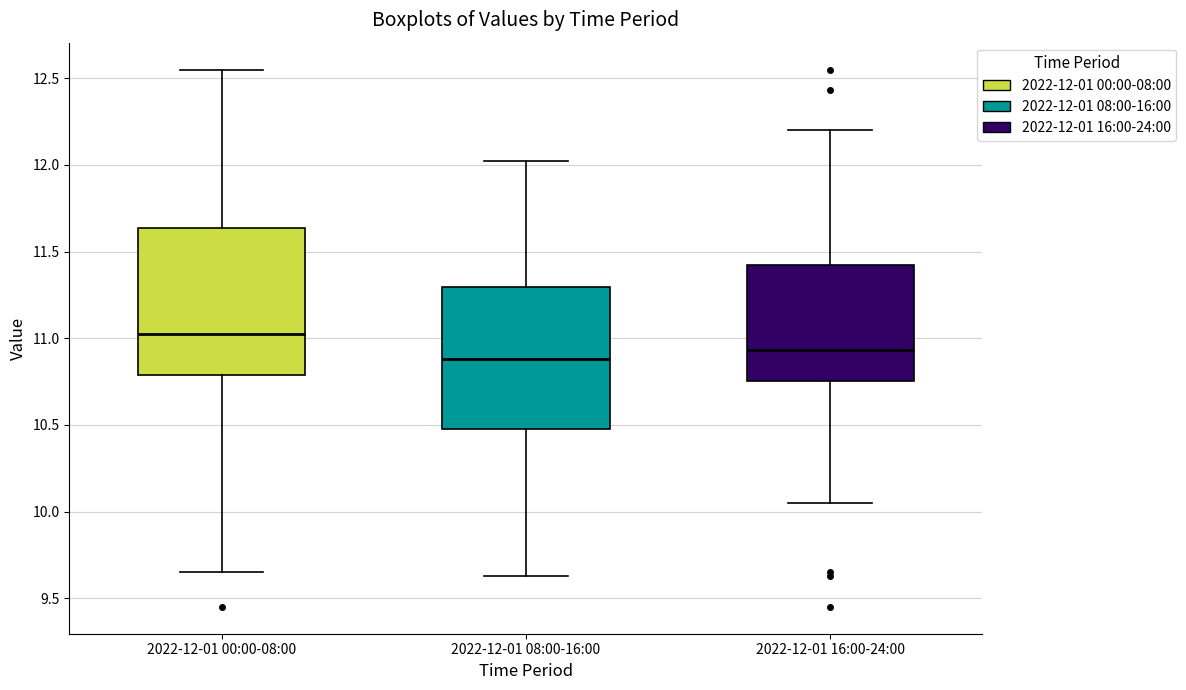

Where does the median line of the box for 2022-12-01 16:00-24:00 sit on the y-axis? The values are not printed on the chart, so give them approximately, as read against the axis.

10.95